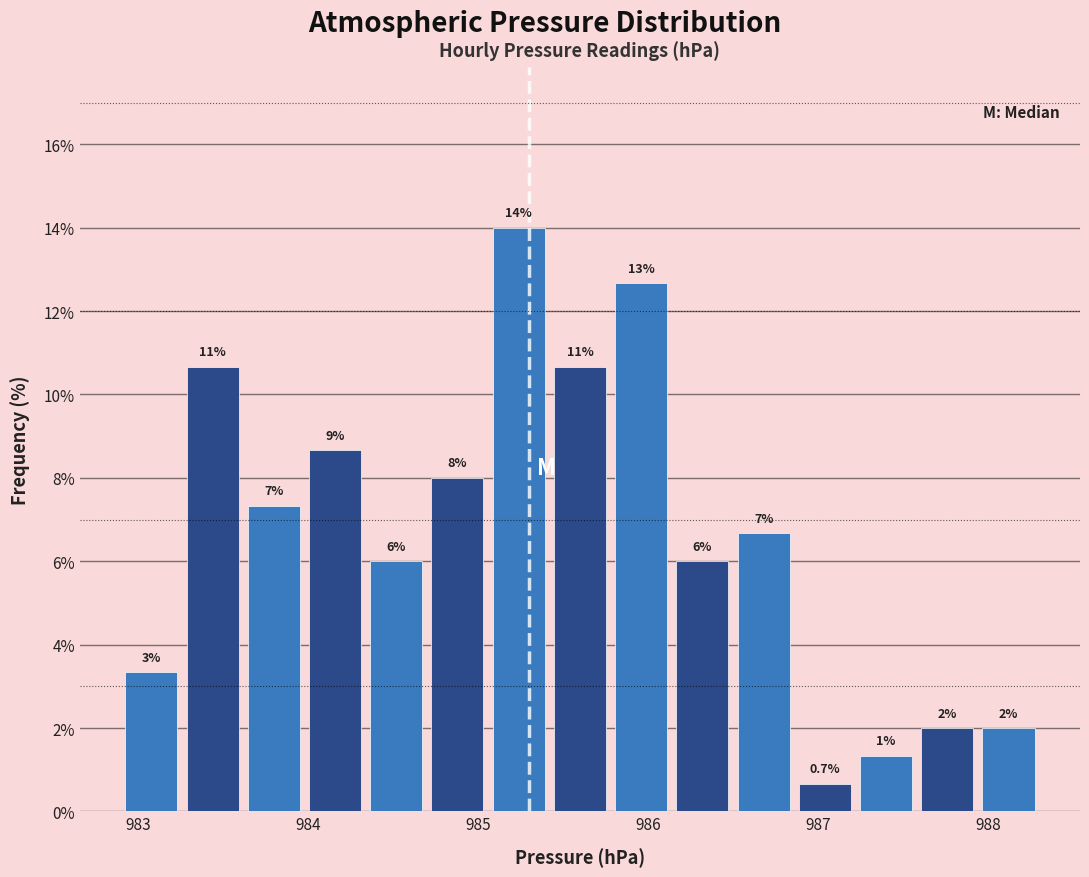

Around what value on the x-axis is the tallest bar? Give the approximate position of its centre, as read against the axis.

985.2